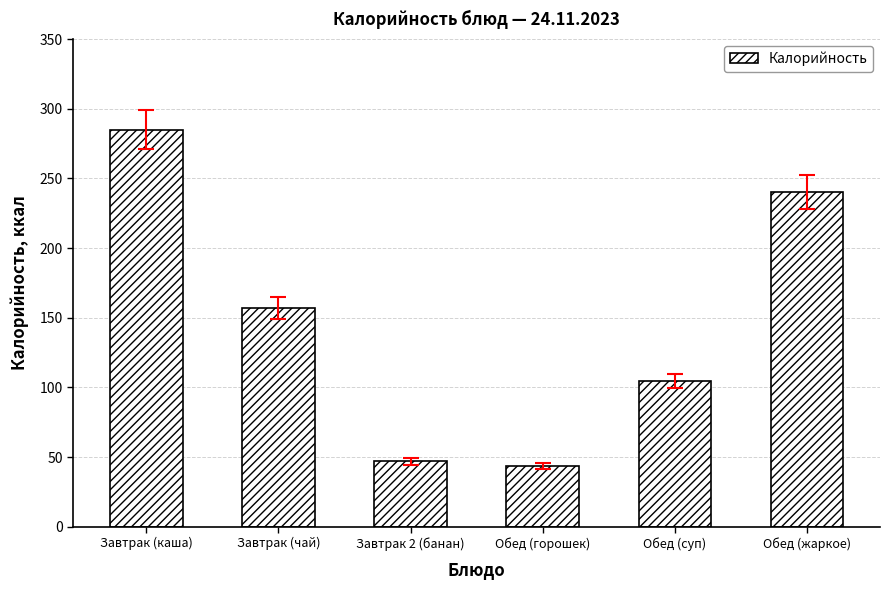

Reading left to right, list all the values displayed in this chart.

Завтрак (каша)=285.0	Завтрак (чай)=157.0	Завтрак 2 (банан)=47.0	Обед (горошек)=43.7	Обед (суп)=104.8	Обед (жаркое)=240.2